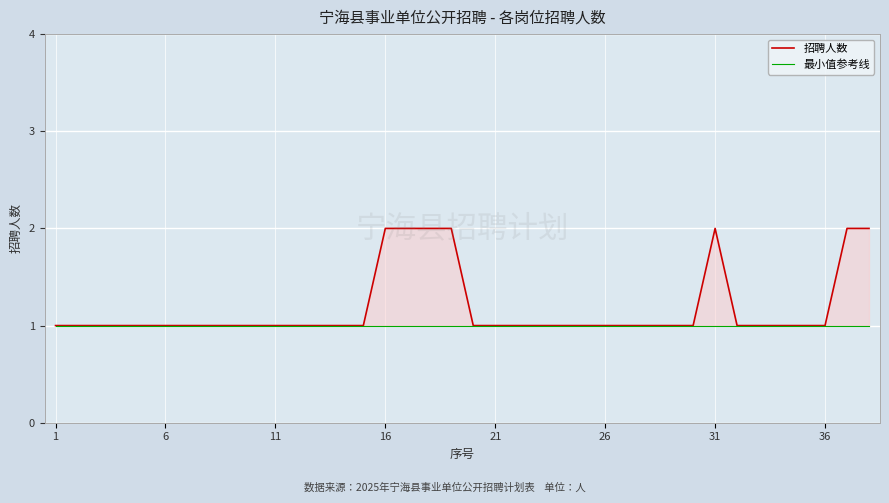

What is the maximum value shown in the chart?

2